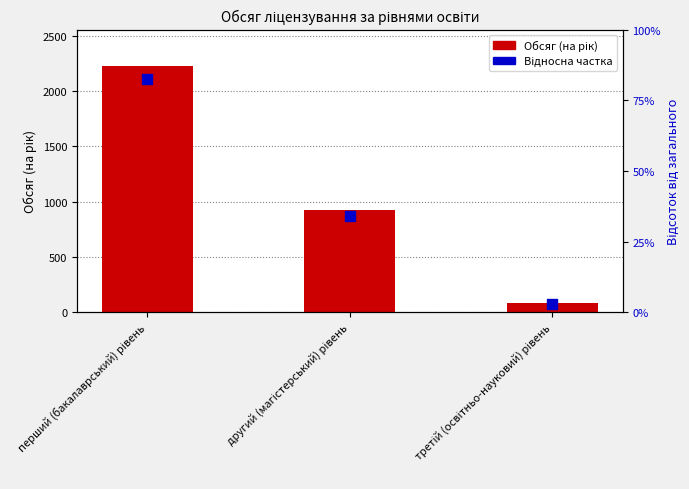

Which series has the largest Y range (max minus min)?

Обсяг (на рік)